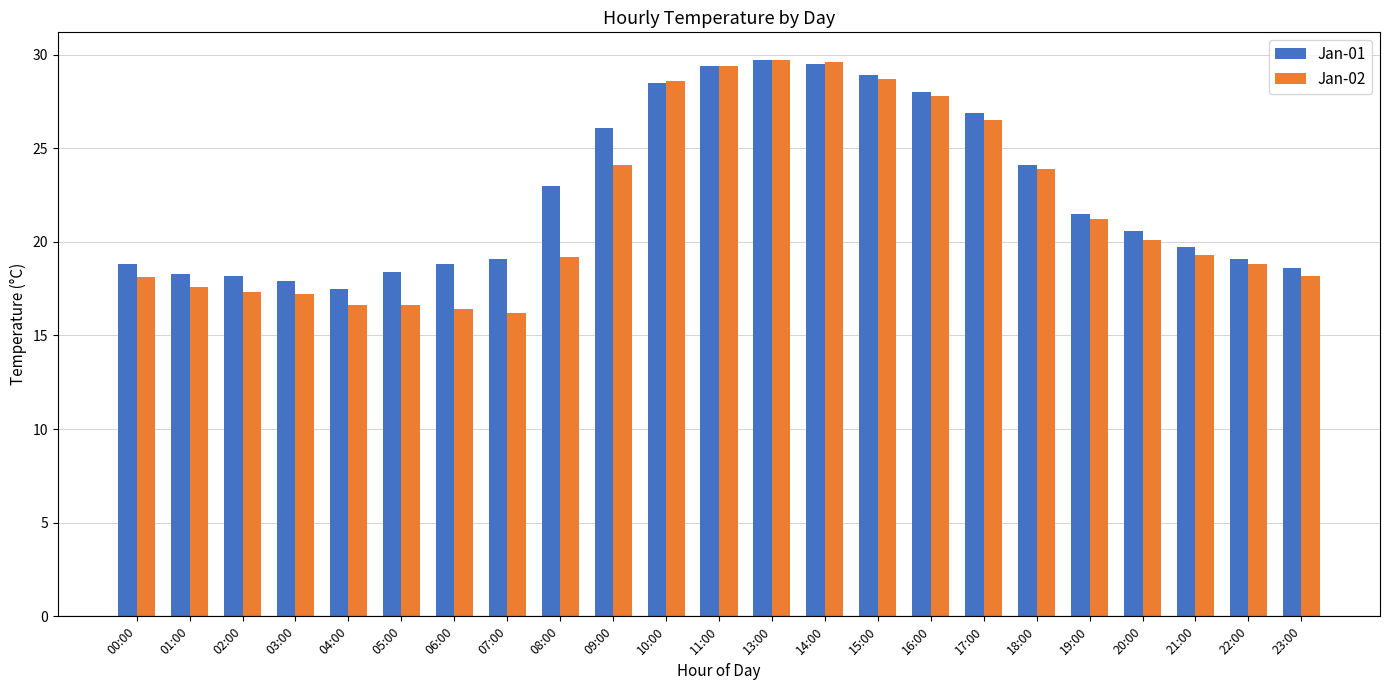

The Jan-01 series shows 29.4 at 11:00. True or false?

True